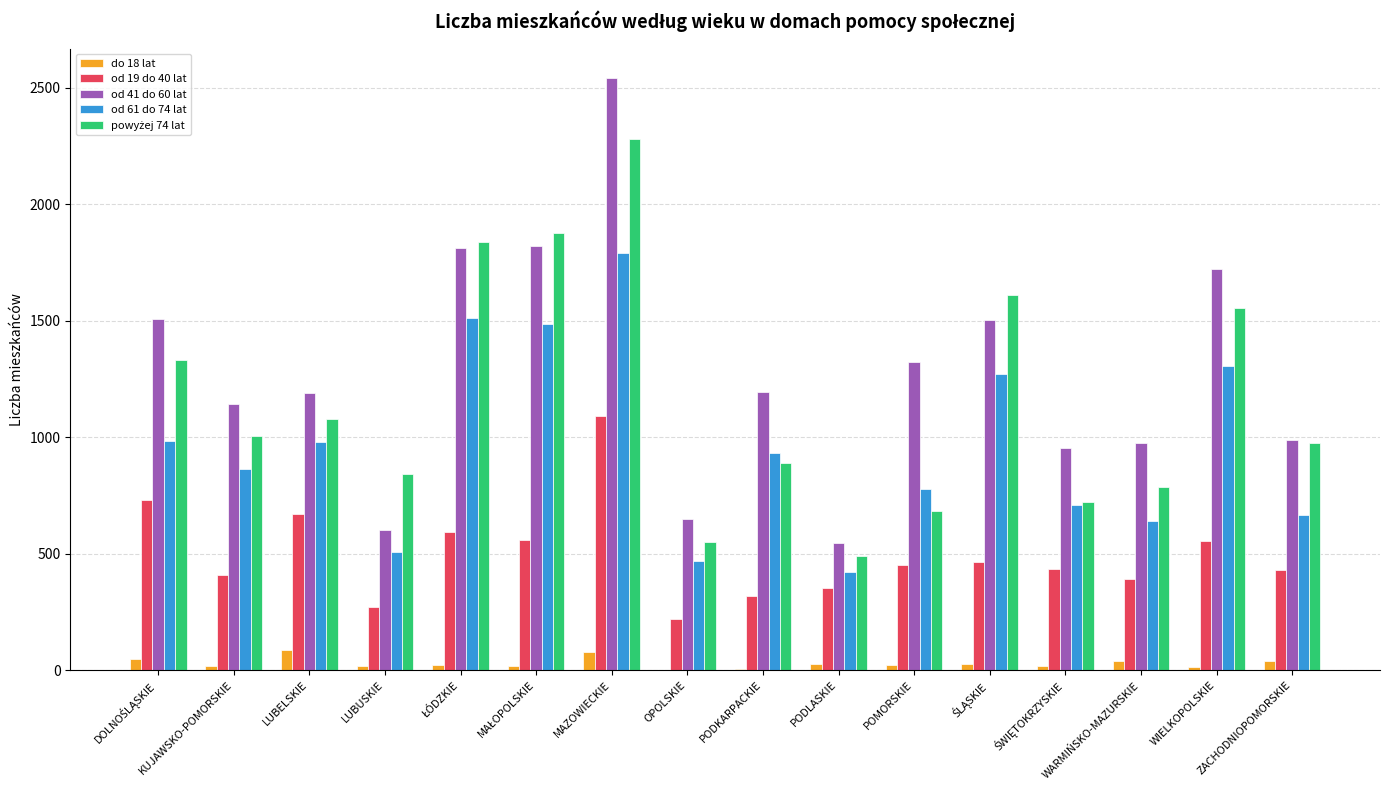

The od 41 do 60 lat series shows 601 at LUBUSKIE. True or false?

True